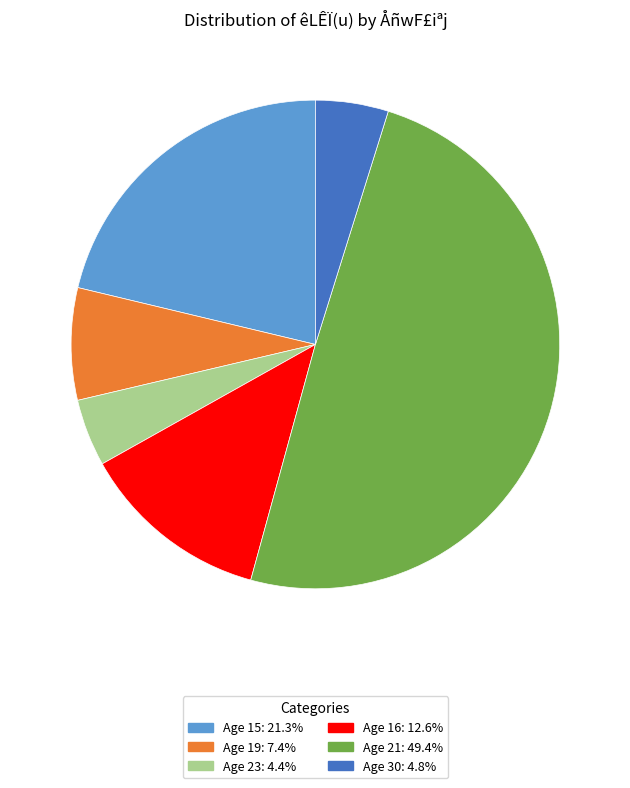

Is there a majority slice in this chart?

No